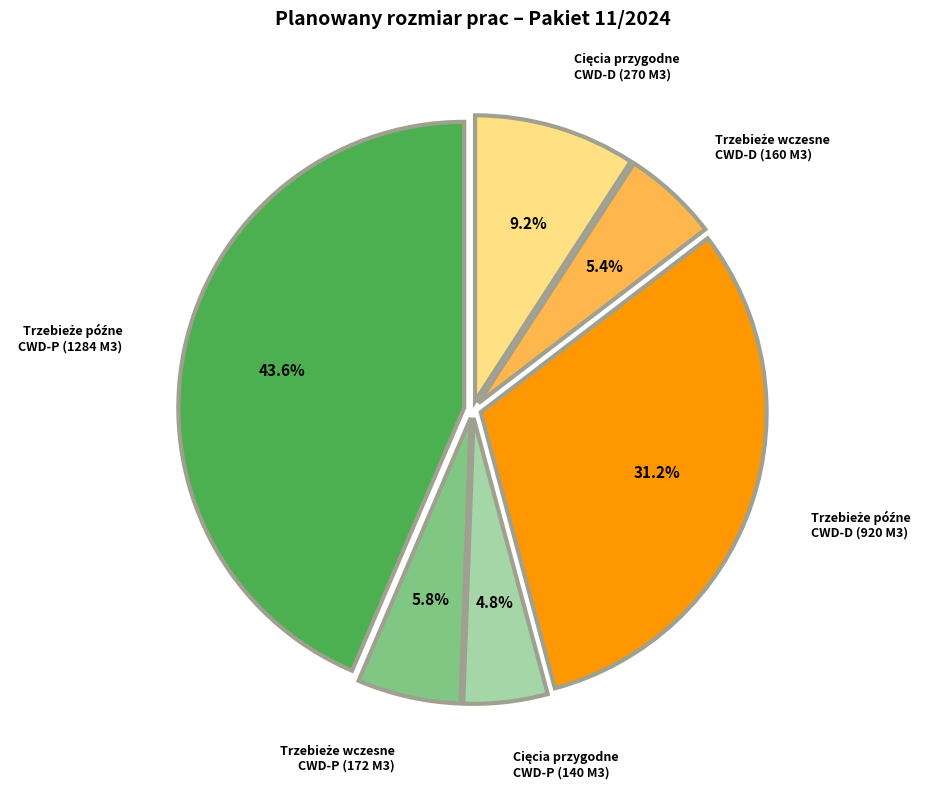

Is there any slice that represents more than half of the pie?

No